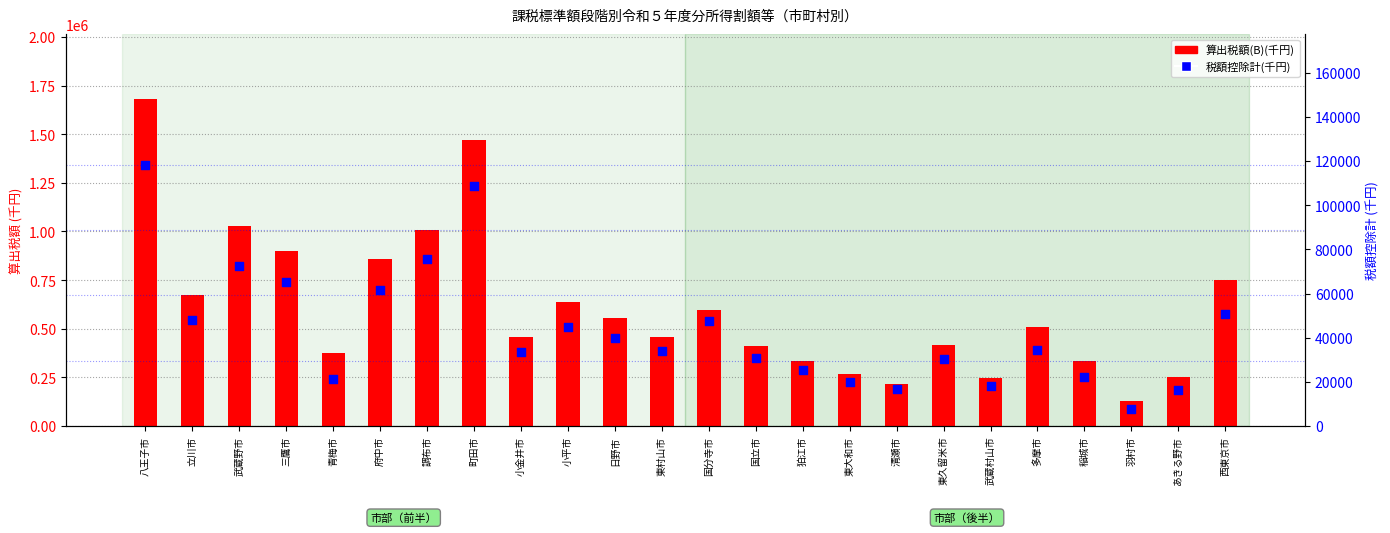

Is the value of 税額控除計(千円) at 東久留米市 greater than the value of 算出税額(B)(千円) at 国分寺市?

No